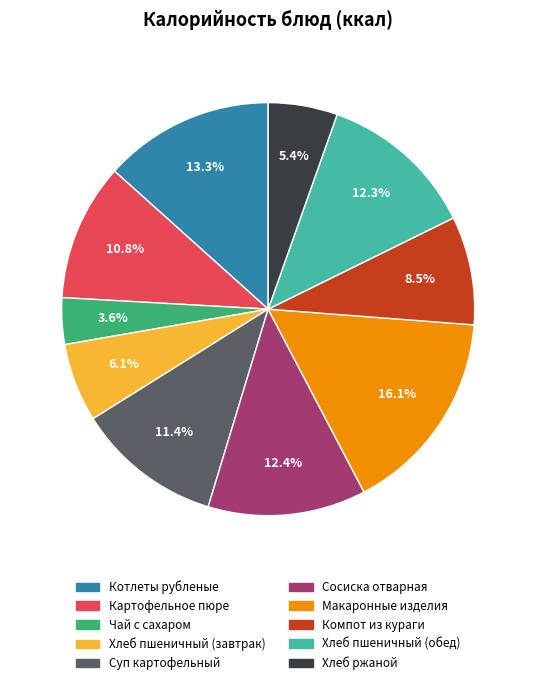

What percentage do Хлеб пшеничный (обед) and Компот из кураги together represent?

20.8%